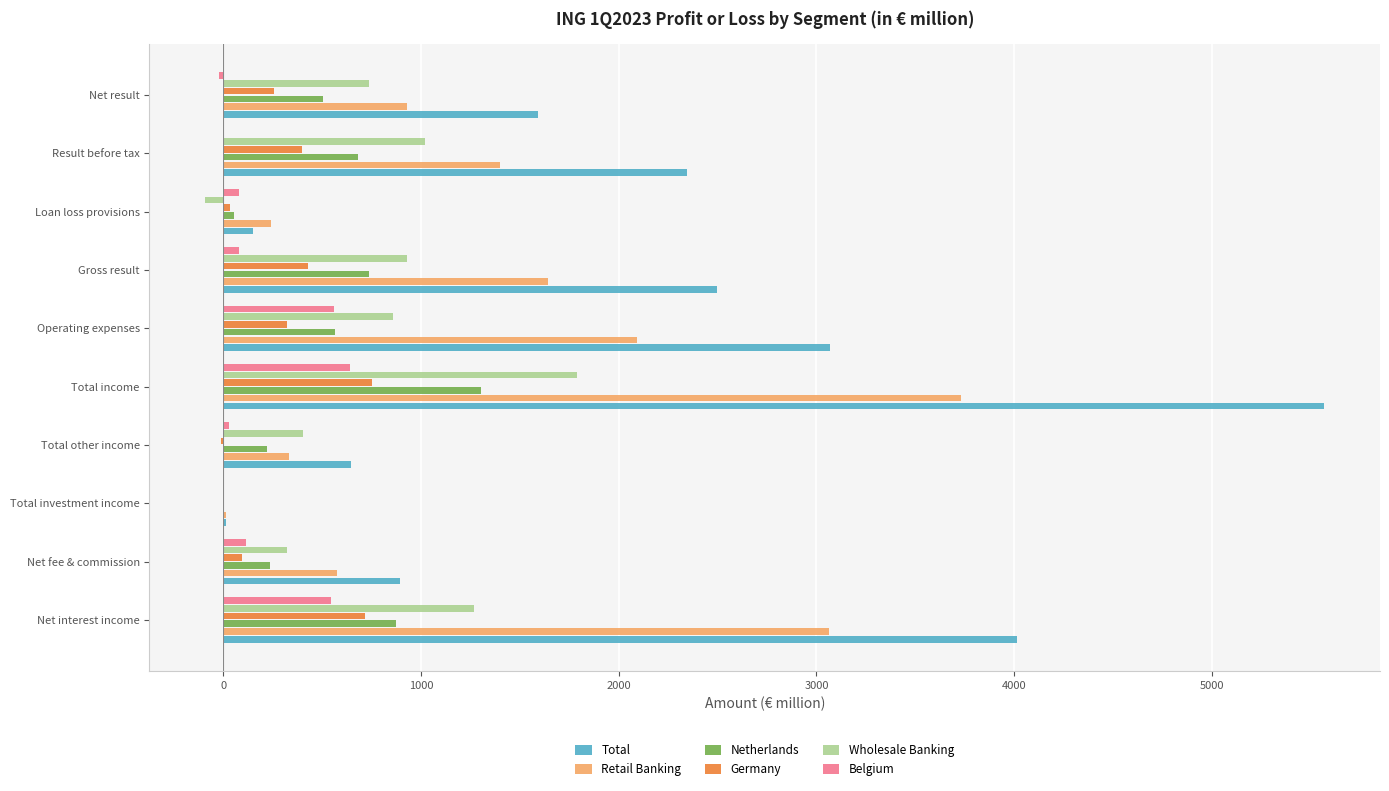

At which category is the sum across all series the highest?

Total income